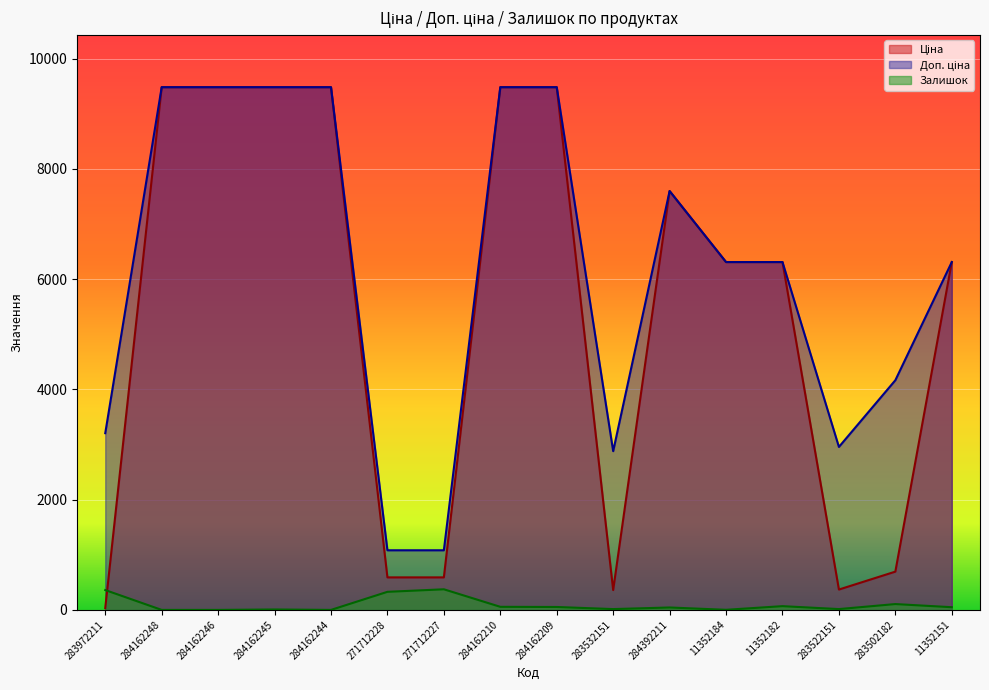

What is the total value across all series at 283522151?

3340.2